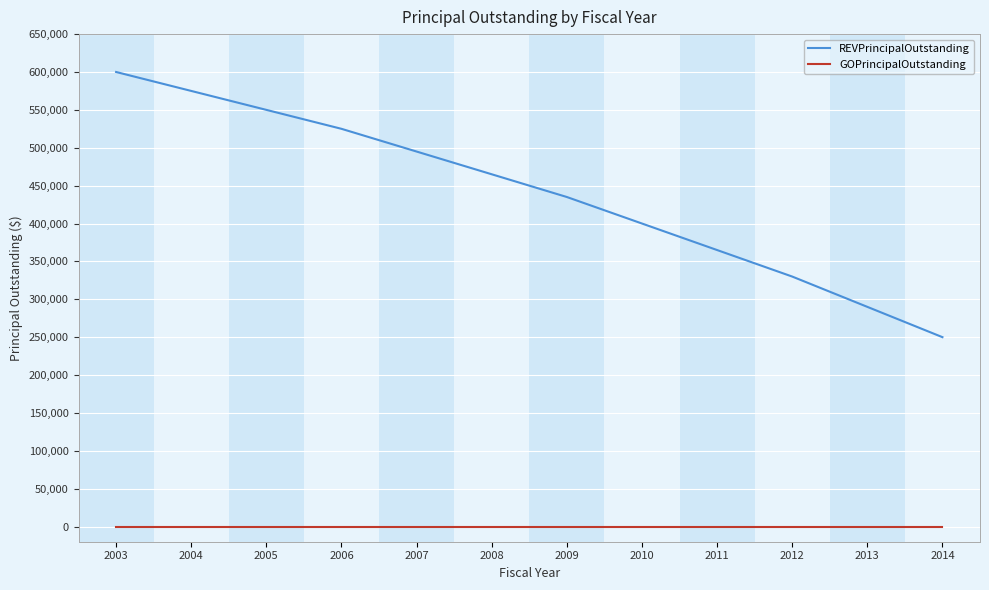

Which series has the largest range (max minus min)?

REVPrincipalOutstanding